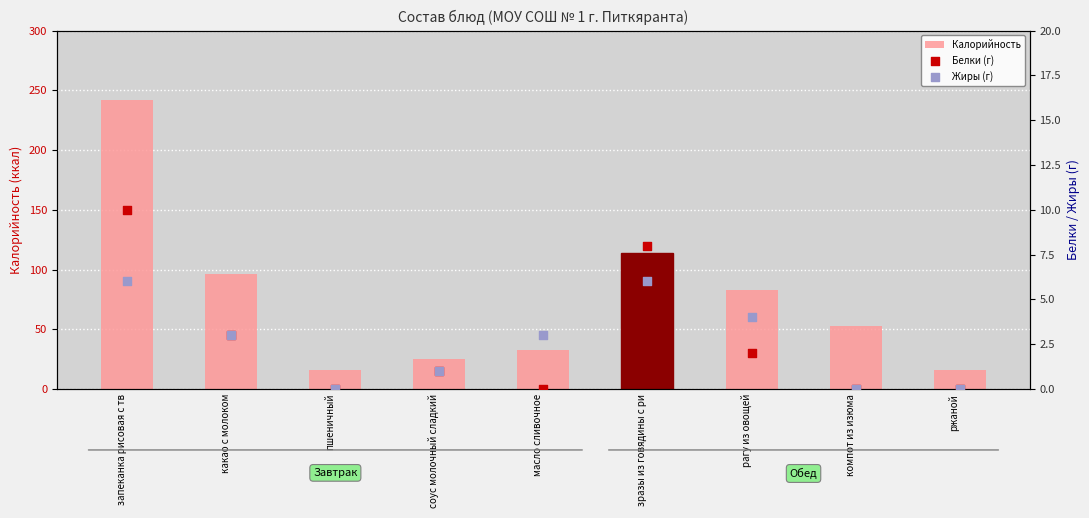

What is the total value across all series at зразы из говядины с ри?

128